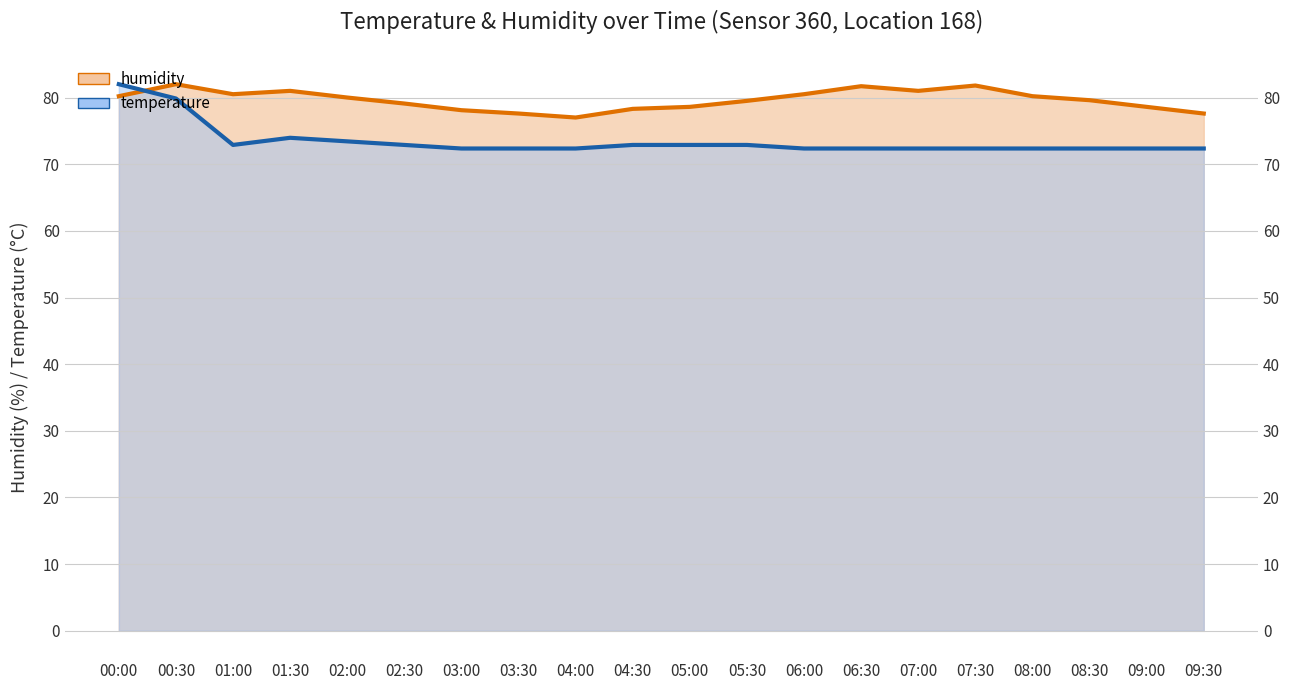

Reading left to right, transcribe all the data shown in this chart.

humidity: 80.2	82.0	80.5	81.0	80.0	79.1	78.1	77.6	77.0	78.3	78.6	79.5	80.5	81.7	81.0	81.8	80.2	79.6	78.6	77.6
temperature: 82.0	79.9	72.9	74.0	73.4	72.9	72.4	72.4	72.4	72.9	72.9	72.9	72.4	72.4	72.4	72.4	72.4	72.4	72.4	72.4